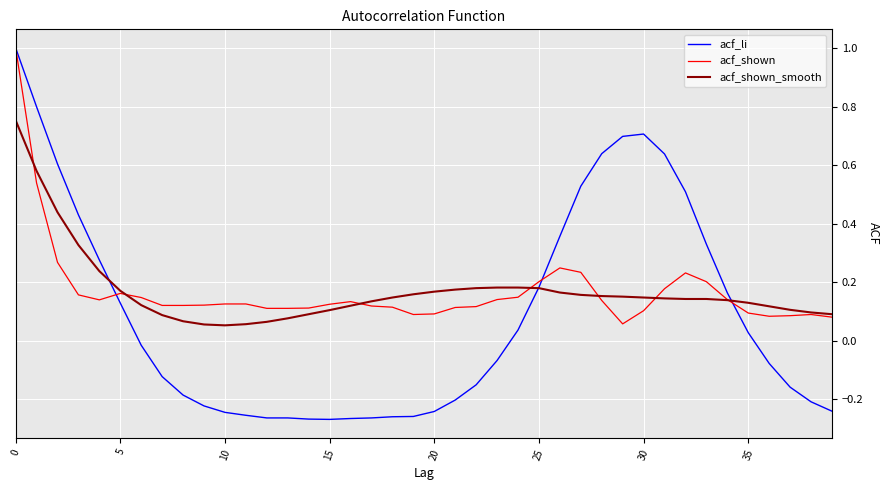

True or false: acf_shown and acf_li cross at least once.

True